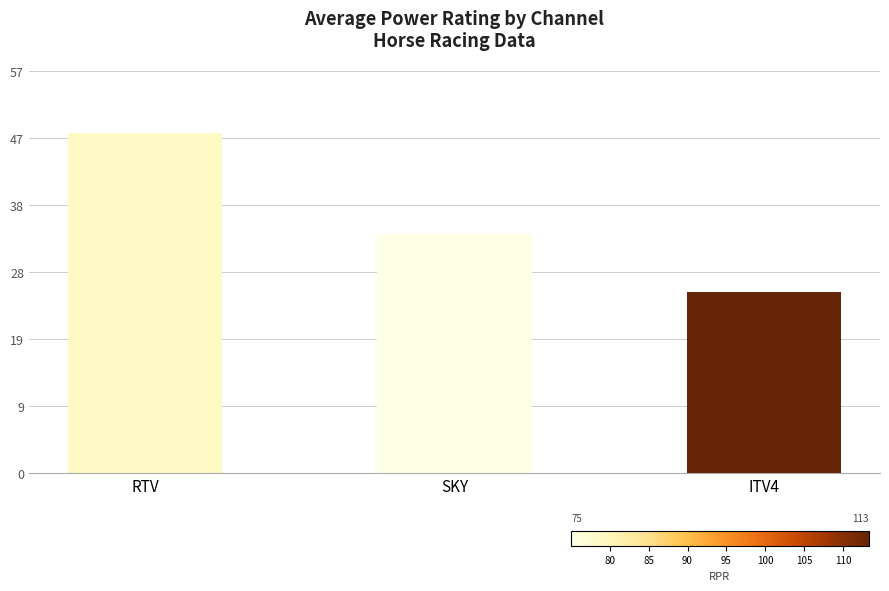

Between RTV and ITV4, which is larger?

RTV